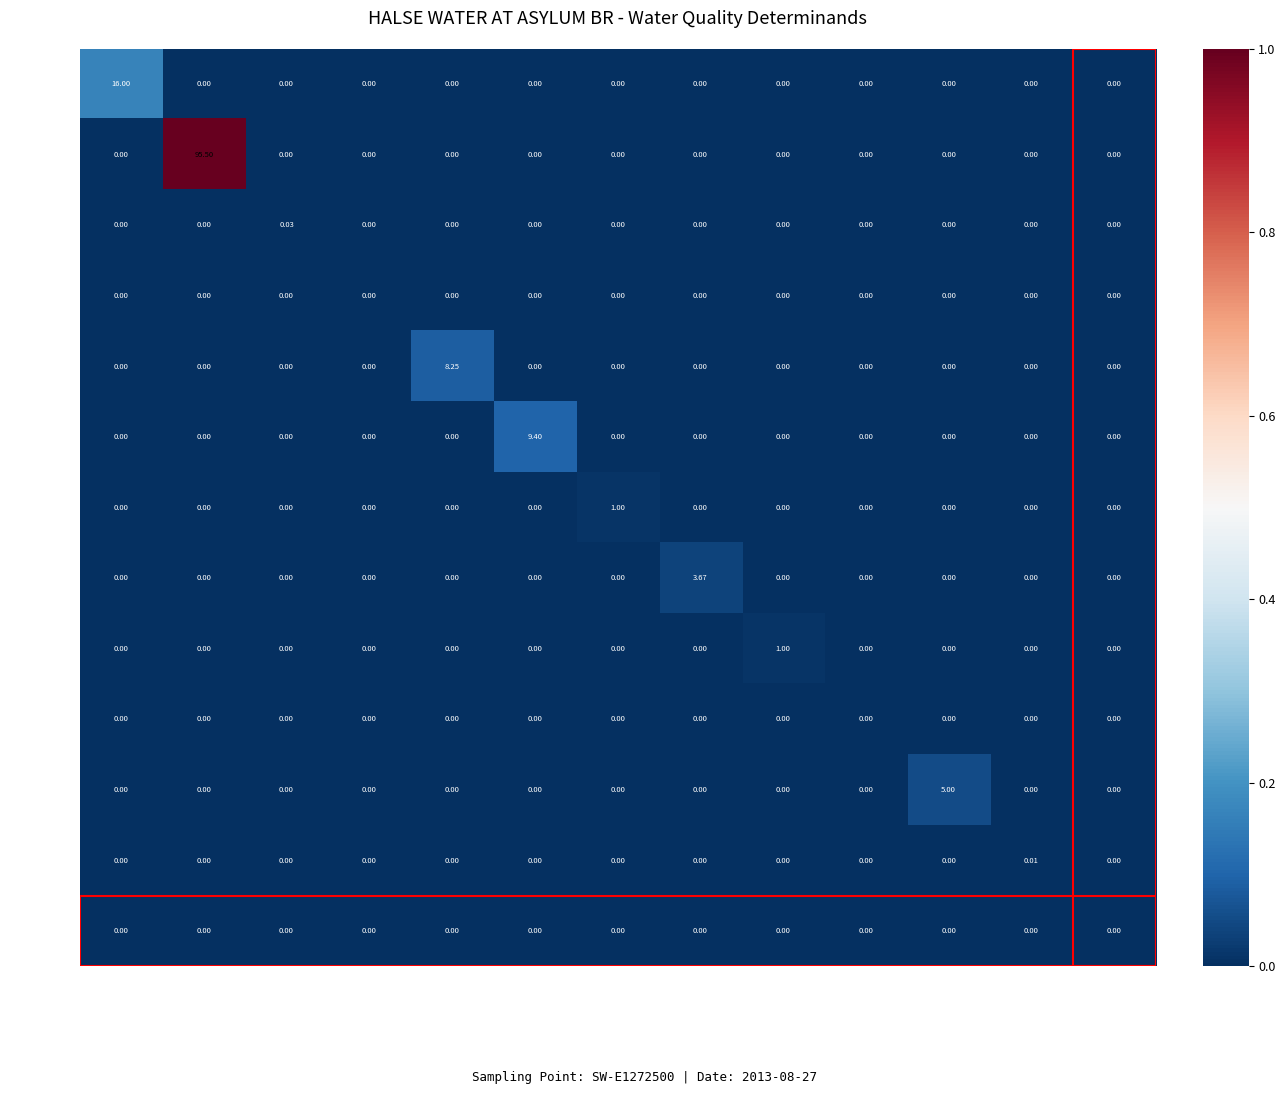

Which series has the largest total across all categories?

O Diss %sat